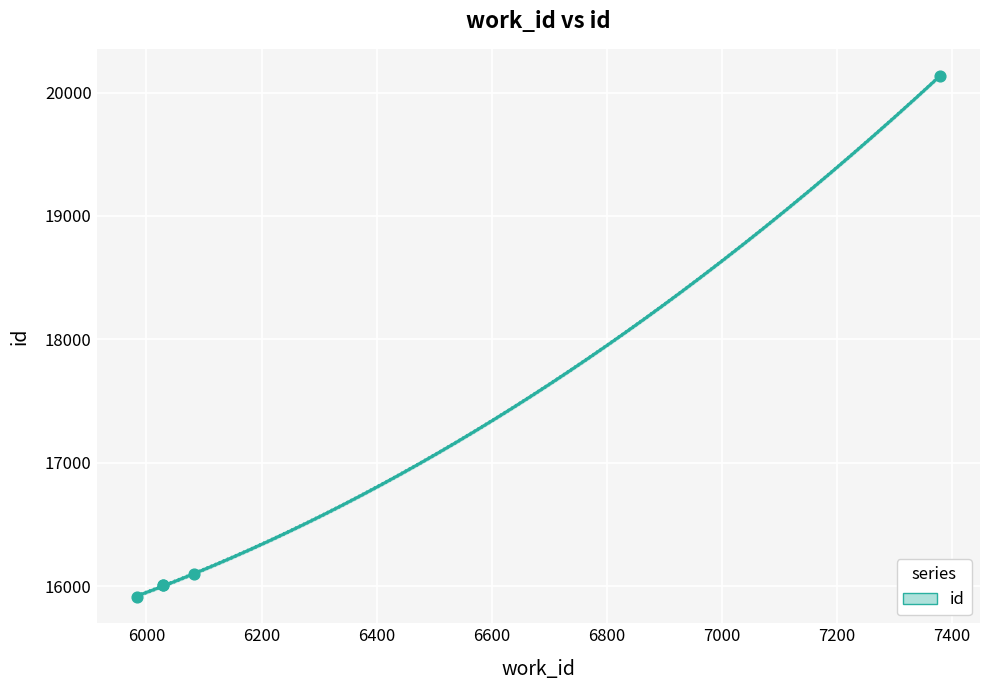

Between 6029 and 5983, which is larger?

6029